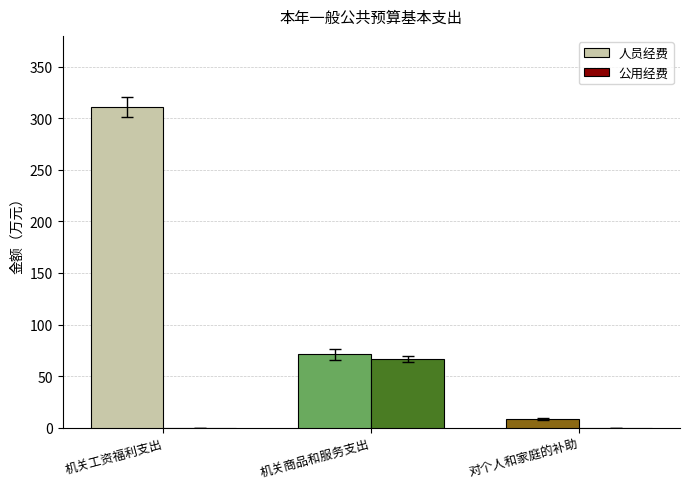

At which label does 人员经费 reach its peak?

机关工资福利支出